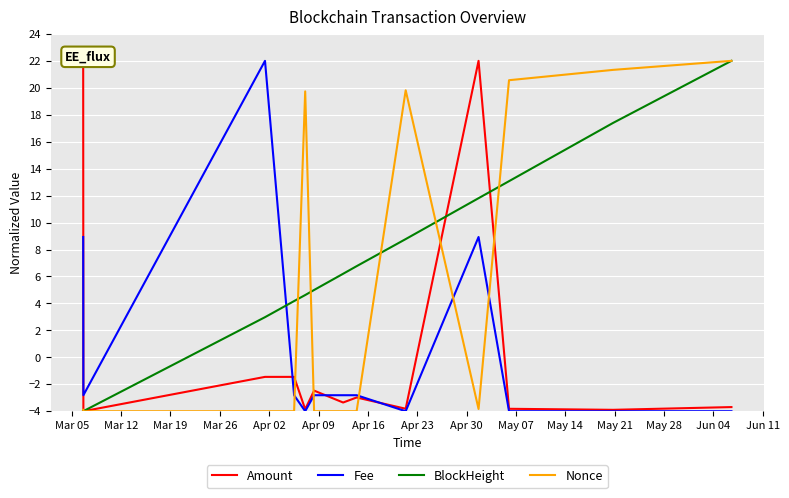

How many values in the Nonce series are below -3?

8